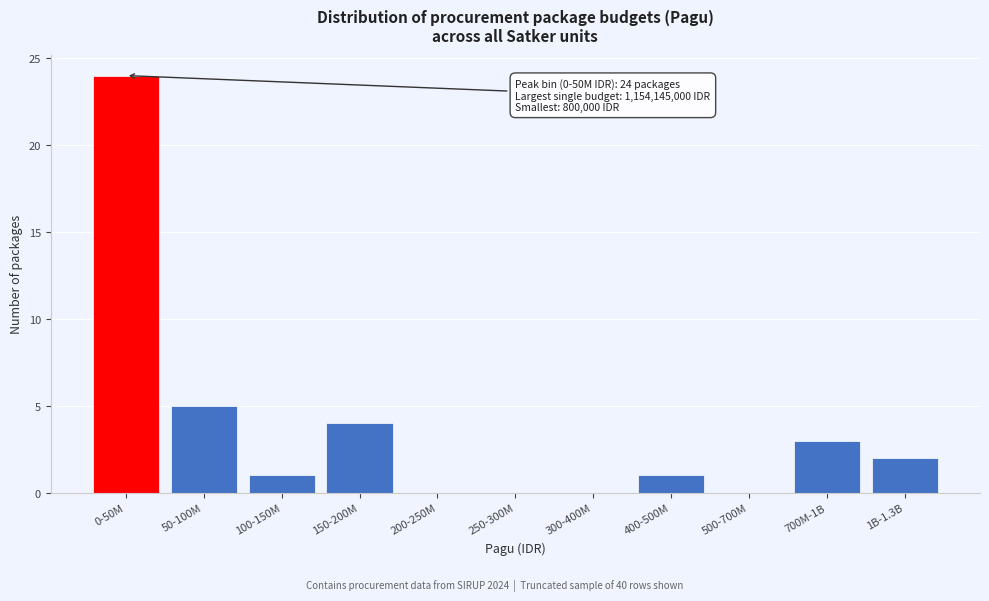

Reading right to left, list all the values displayed in this chart.

1B-1.3B=2	700M-1B=3	500-700M=0	400-500M=1	300-400M=0	250-300M=0	200-250M=0	150-200M=4	100-150M=1	50-100M=5	0-50M=24